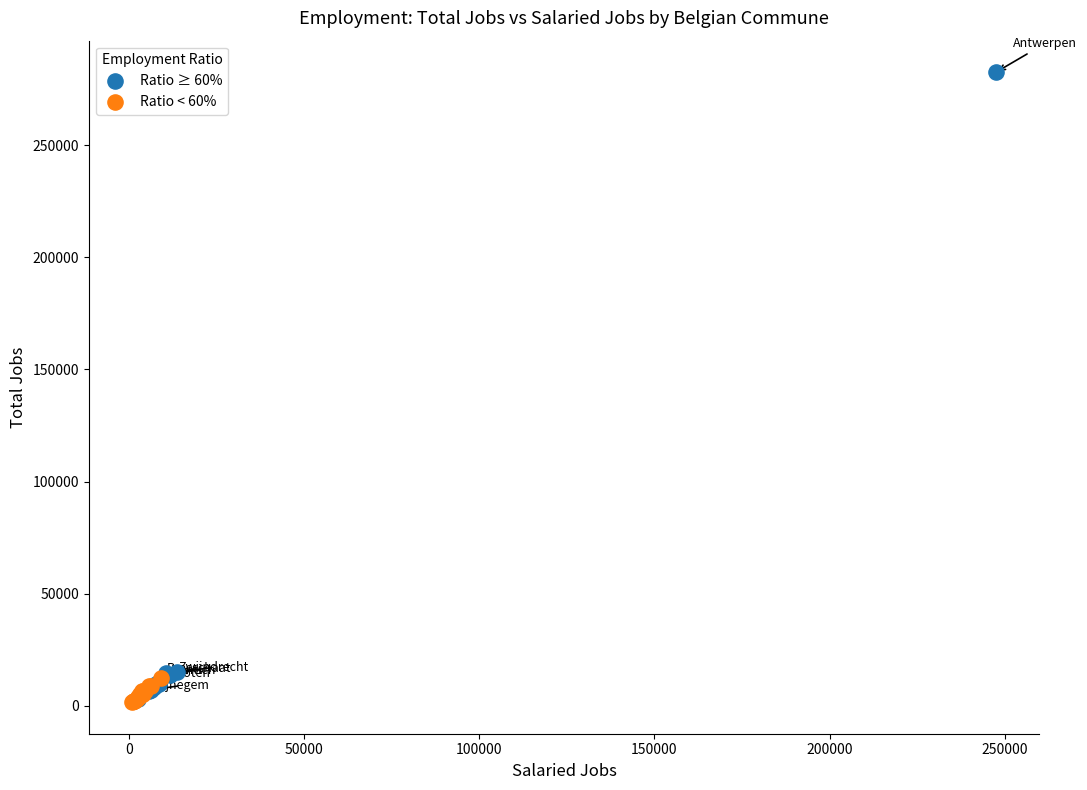

Which series has the widest spread of Y values?

Ratio ≥ 60%